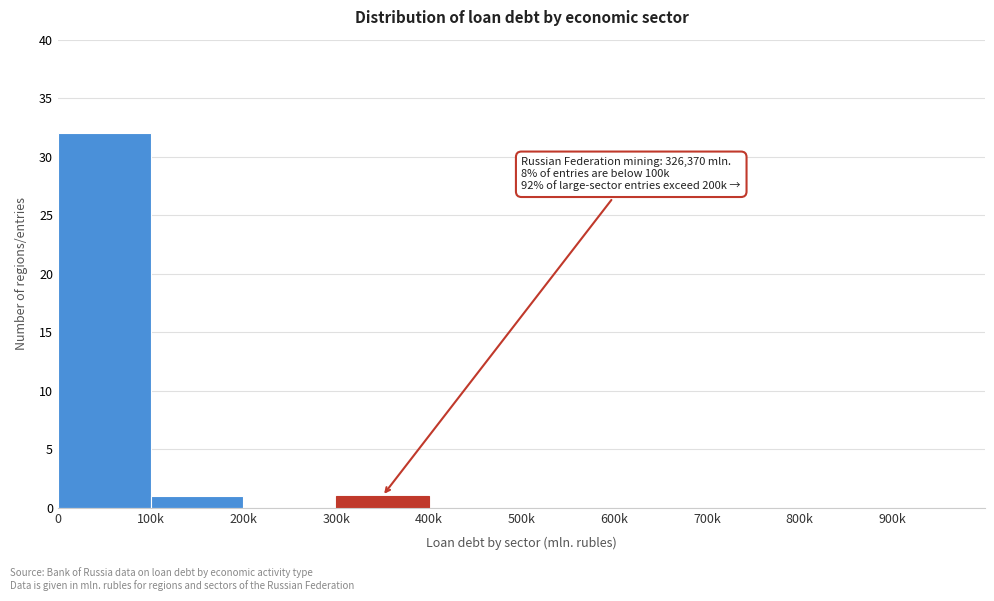

Reading left to right, list all the values displayed in this chart.

0=32	100k=1	200k=0	300k=1	400k=0	500k=0	600k=0	700k=0	800k=0	900k=0